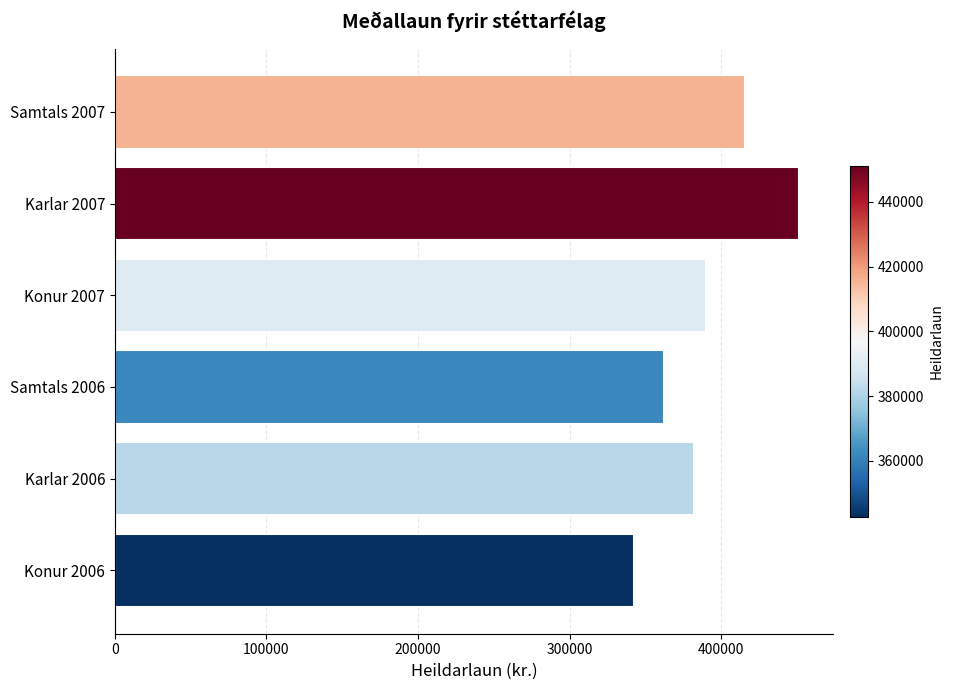

Which label corresponds to the largest value in the chart?

Karlar 2007